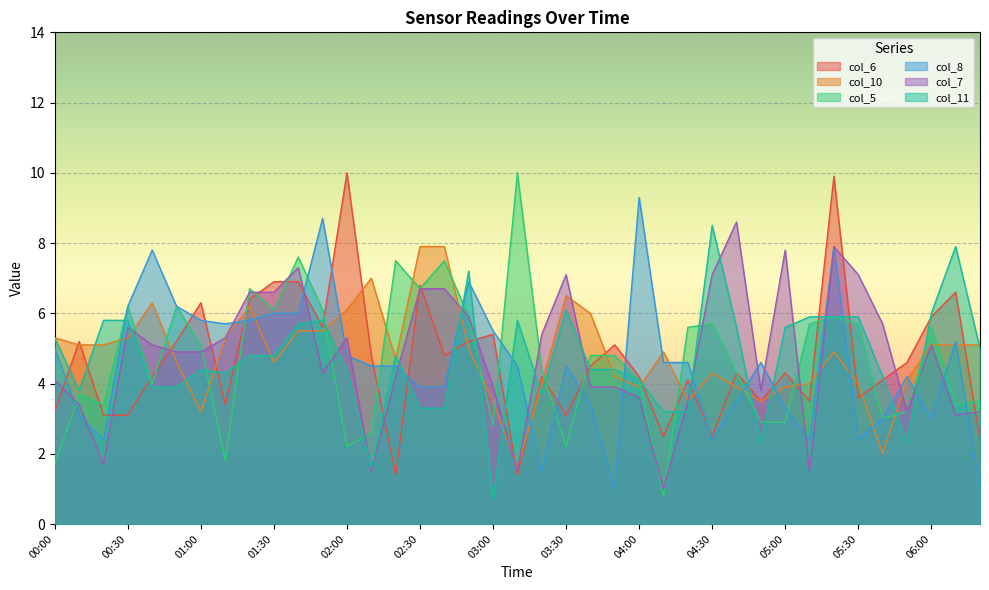

Does the chart display data point markers on the line(s)?

No